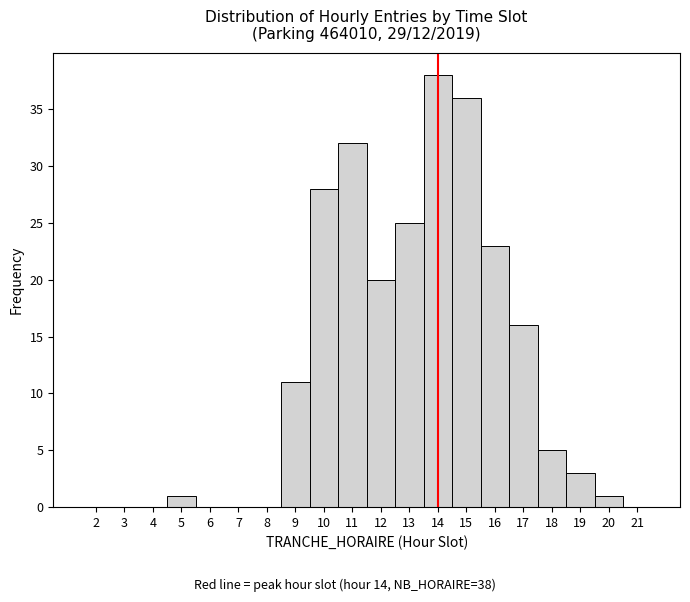

Over which range of the x-axis is the bar tallest?

13.5 to 14.5